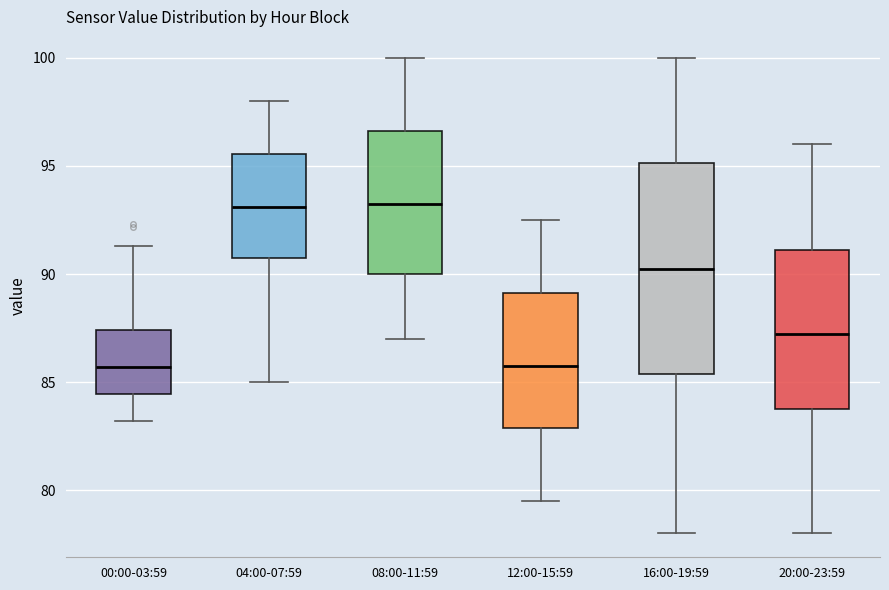

Reading left to right, read every box against the y-axis: the position of its median line, the range the box covers, and the ends of its whiskers. The values are not printed on the chart, so give them approximately, as read against the axis.

00:00-03:59: median 85.5, box 84.5 to 87.5, whiskers 83.0 to 91.5
04:00-07:59: median 93.0, box 90.5 to 95.5, whiskers 85.0 to 98.0
08:00-11:59: median 93.5, box 90.0 to 96.5, whiskers 87.0 to 100.0
12:00-15:59: median 86.0, box 83.0 to 89.0, whiskers 79.5 to 92.5
16:00-19:59: median 90.5, box 85.5 to 95.0, whiskers 78.0 to 100.0
20:00-23:59: median 87.5, box 84.0 to 91.0, whiskers 78.0 to 96.0